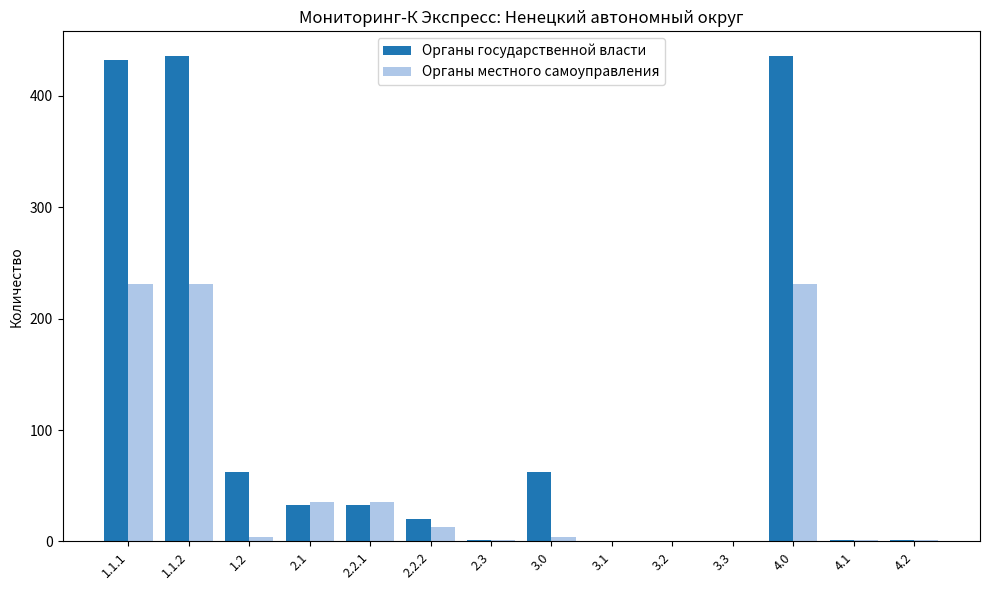

Which series changed the most between 1.1.1 and 2.3?

Органы государственной власти